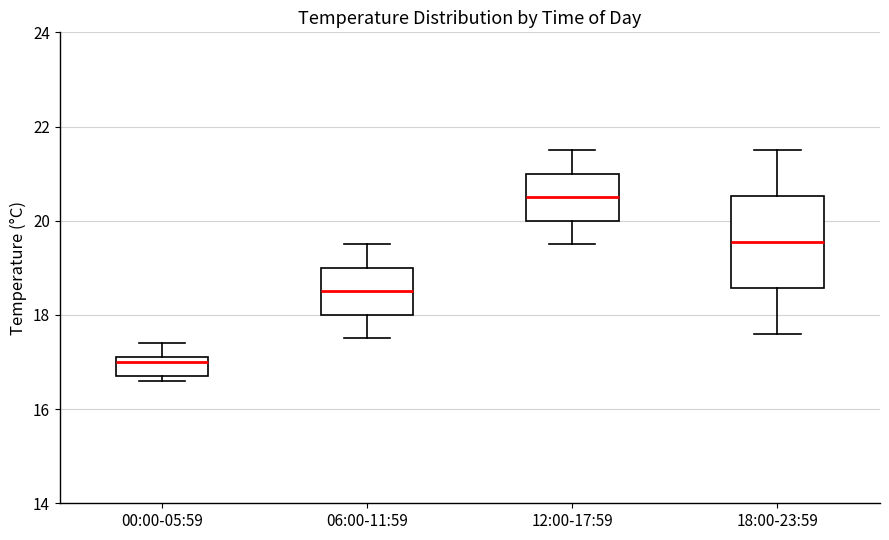

Which box's median line is the highest?

12:00-17:59